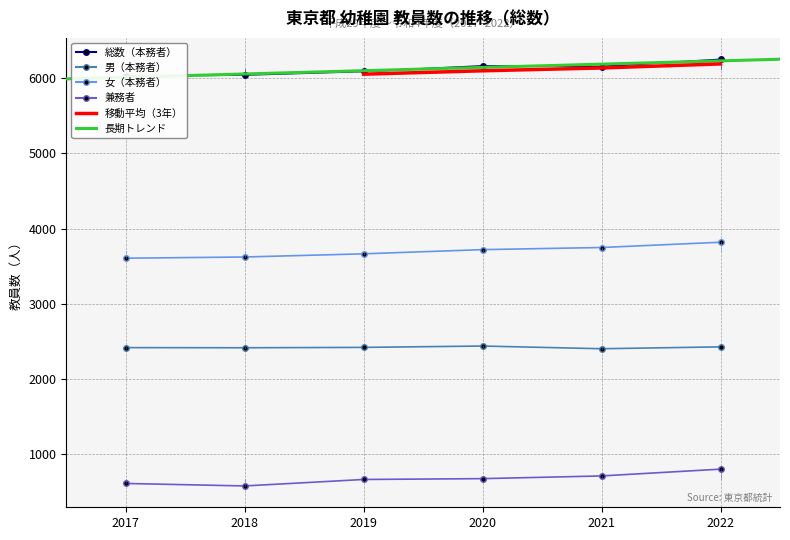

How many data points in 総数（本務者） are above 6155?

2